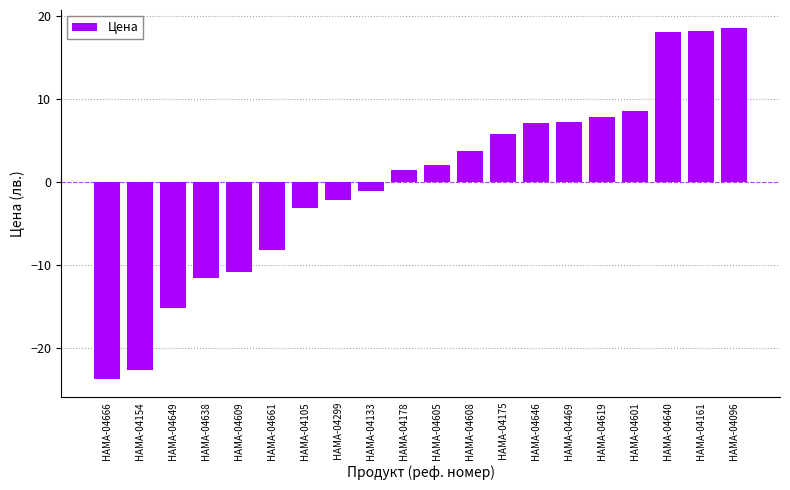

What is the label of the 18th bar from the left?

HAMA-04640